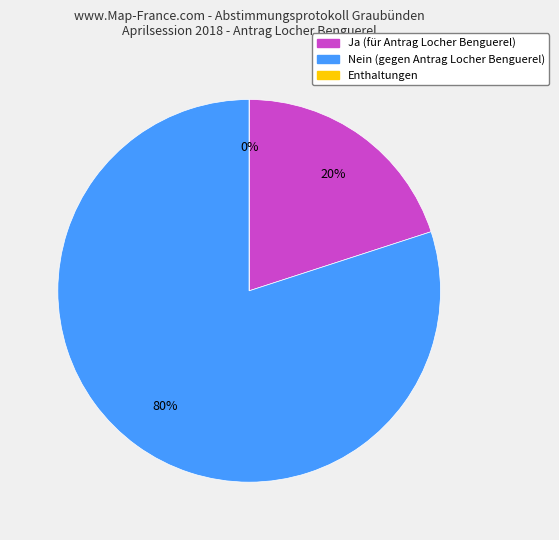

Do Nein and Enthaltungen together represent more than half of the pie?

Yes